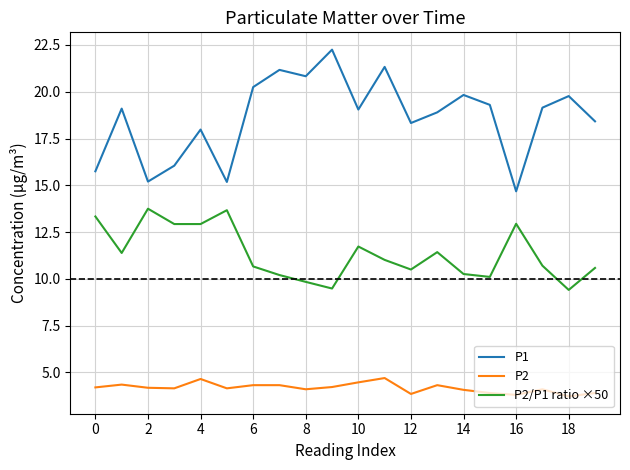

True or false: P2/P1 ratio ×50 has more than 2 interior local peaks.

True